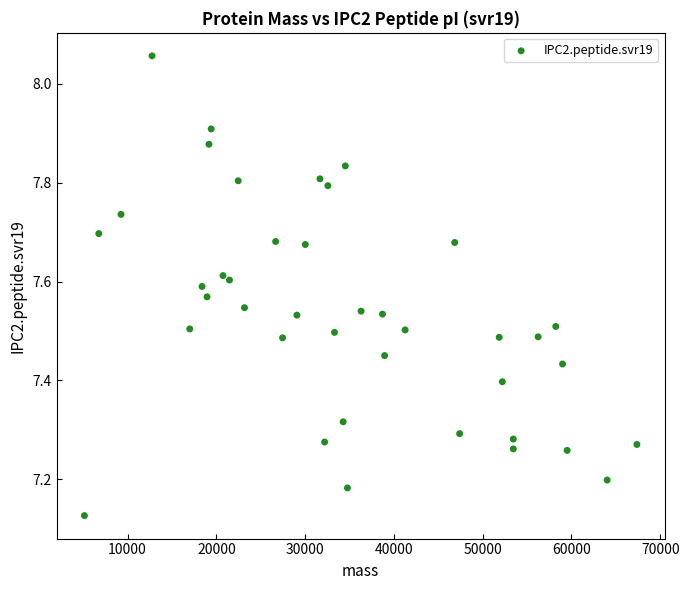

What is the range of X values (max minus min)?

62229.2